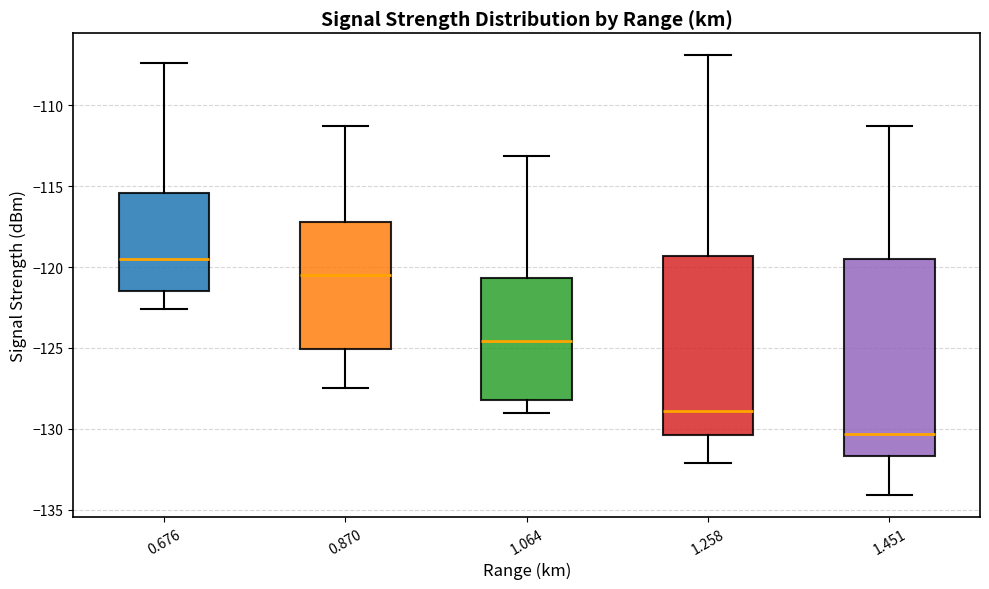

Reading left to right, read every box against the y-axis: the position of its median line, the range the box covers, and the ends of its whiskers. The values are not printed on the chart, so give them approximately, as read against the axis.

0.676: median -119.5, box -121.5 to -115.5, whiskers -122.5 to -107.5
0.870: median -120.5, box -125.0 to -117.0, whiskers -127.5 to -111.5
1.064: median -124.5, box -128.0 to -120.5, whiskers -129.0 to -113.0
1.258: median -129.0, box -130.5 to -119.5, whiskers -132.0 to -107.0
1.451: median -130.5, box -131.5 to -119.5, whiskers -134.0 to -111.5